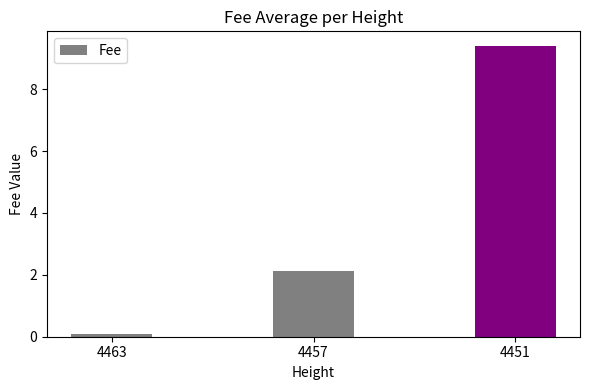

The chart shows a value of 9.4 at 4451. True or false?

True